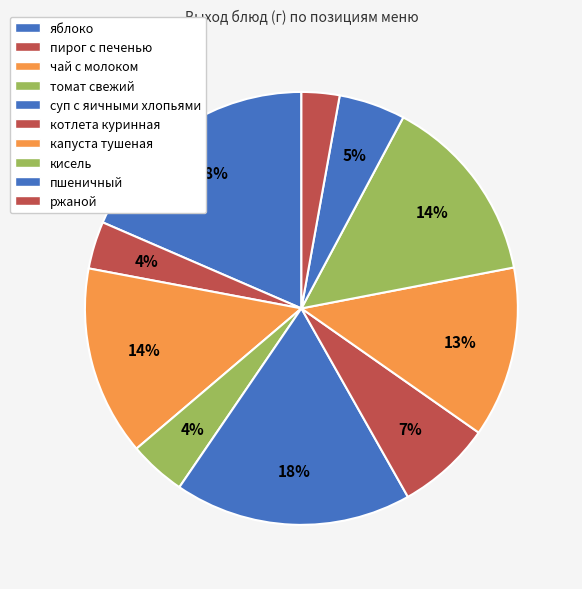

The кисель slice represents 28% of the pie. True or false?

False